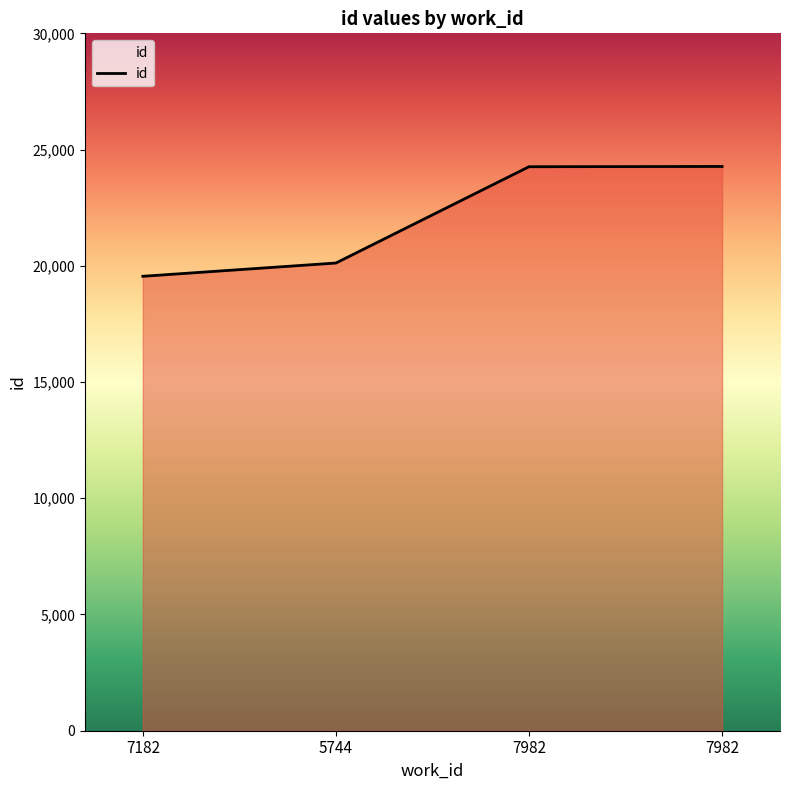

Reading left to right, list all the values displayed in this chart.

19549	20119	24262	24273